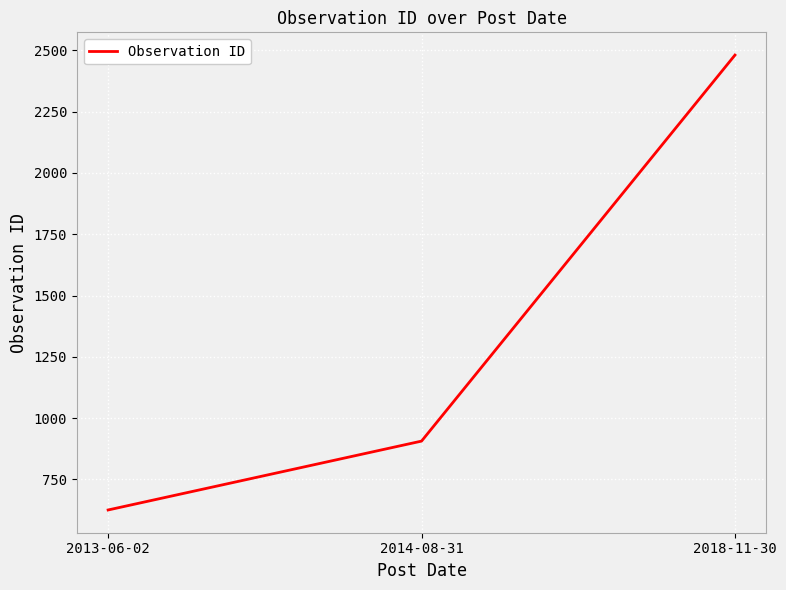

Reading left to right, what are all the values shown in this chart?

2013-06-02=625	2014-08-31=906	2018-11-30=2481